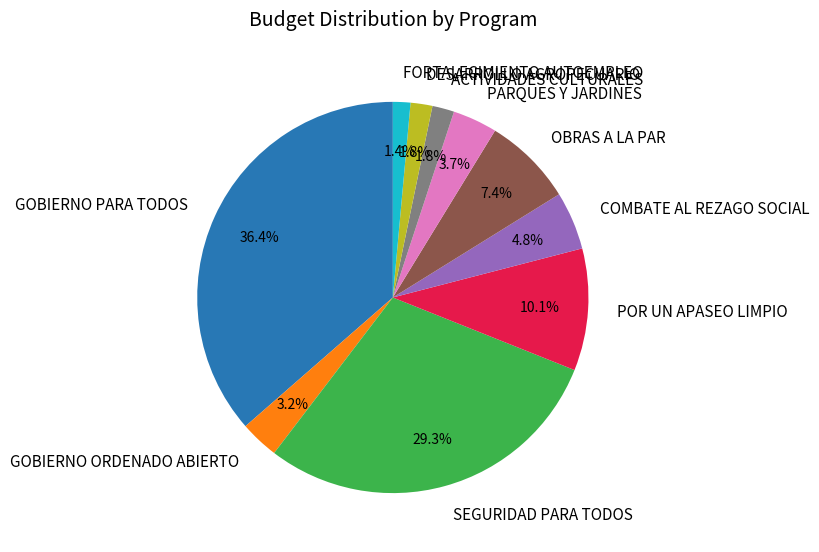

Between POR UN APASEO LIMPIO and FORTALECIMIENTO AUTOEMPLEO, which is larger?

POR UN APASEO LIMPIO